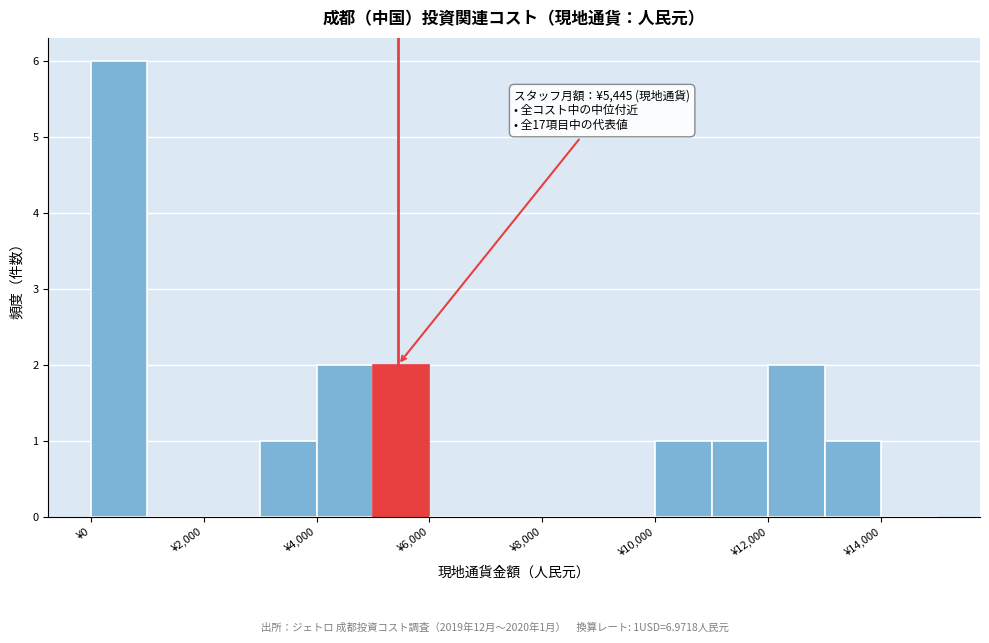

Over which range of the x-axis is the bar tallest?

0 to 1000